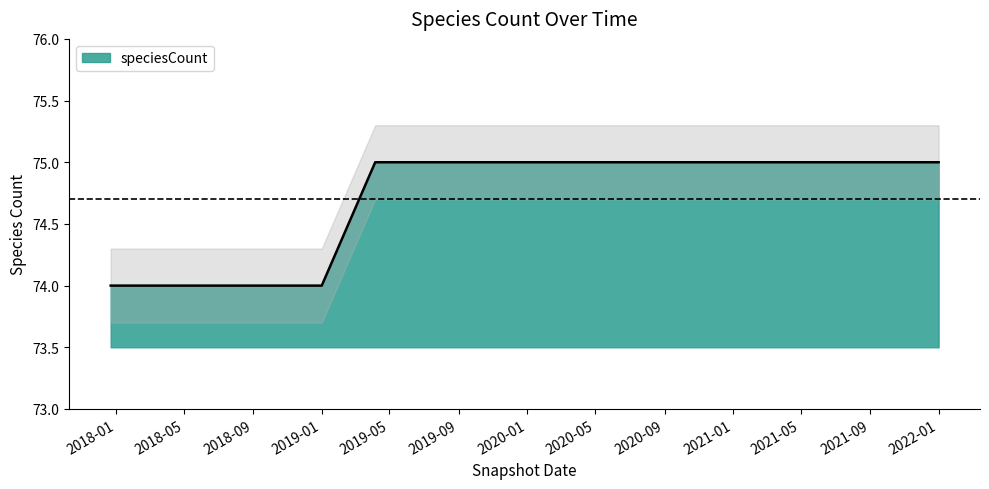

Rank the categories by value from highest to lowest.

2019-04-06, 2019-07-01, 2019-10-09, 2020-01-01, 2020-04-01, 2020-07-01, 2020-10-01, 2021-01-01, 2021-04-01, 2021-07-01, 2021-10-01, 2022-01-01, 2017-12-22, 2018-04-09, 2018-07-11, 2018-09-28, 2019-01-01